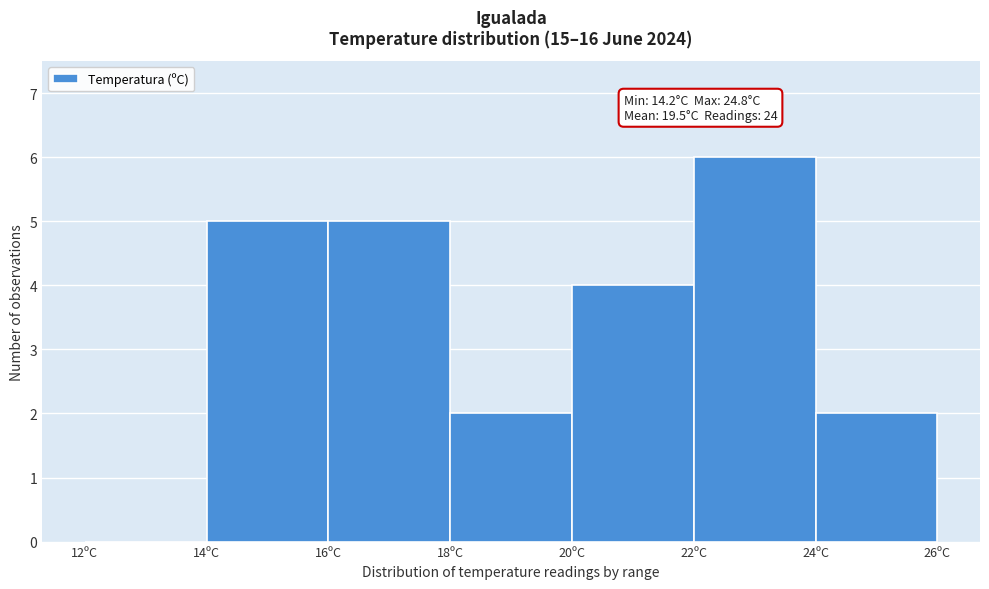

Over which range of the x-axis is the bar tallest?

22 to 24